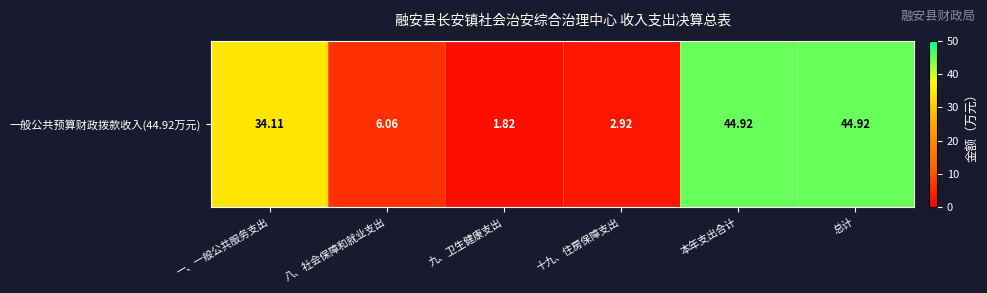

Read the value at 十九、住房保障支出.

2.9